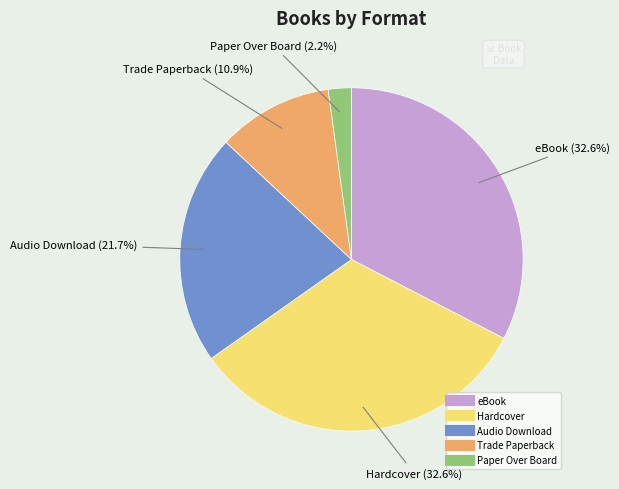

Between Audio Download and Paper Over Board, which is larger?

Audio Download